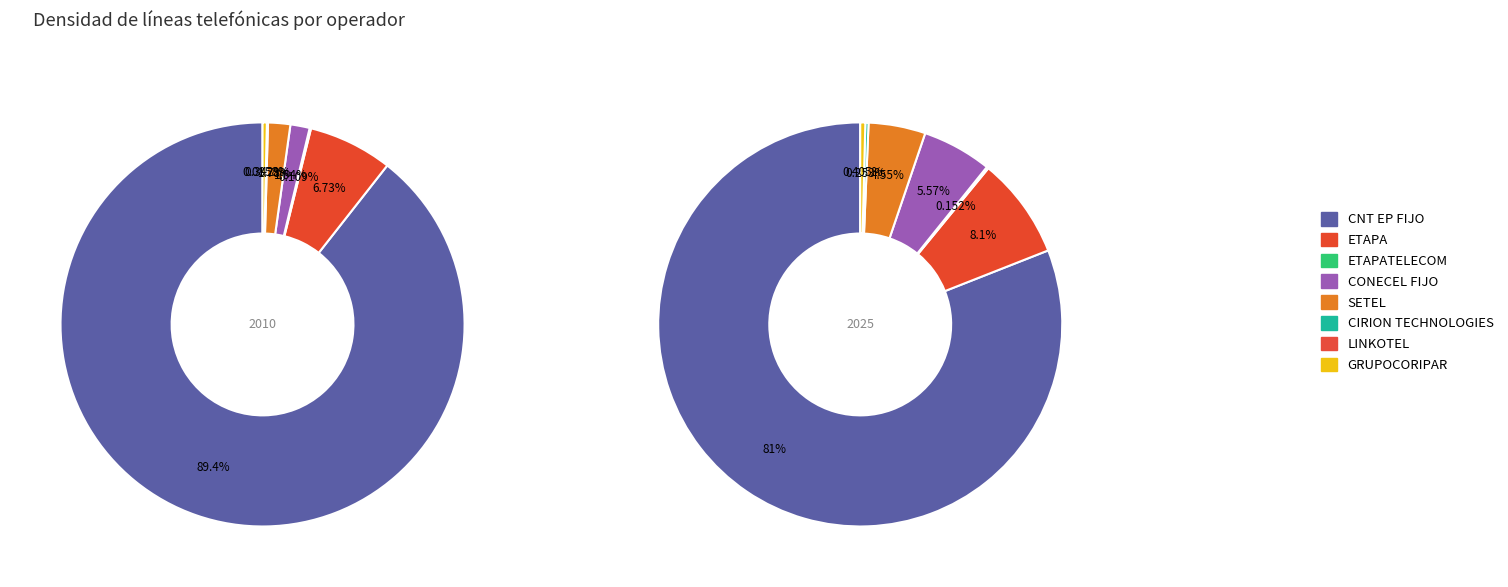

To the nearest percent, what is the difference between the largest and smallest slice percentages?

89%